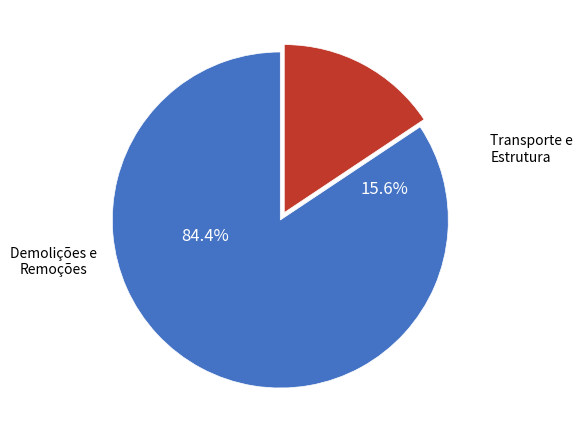

The Demolição de peitoril slice represents 11% of the pie. True or false?

False